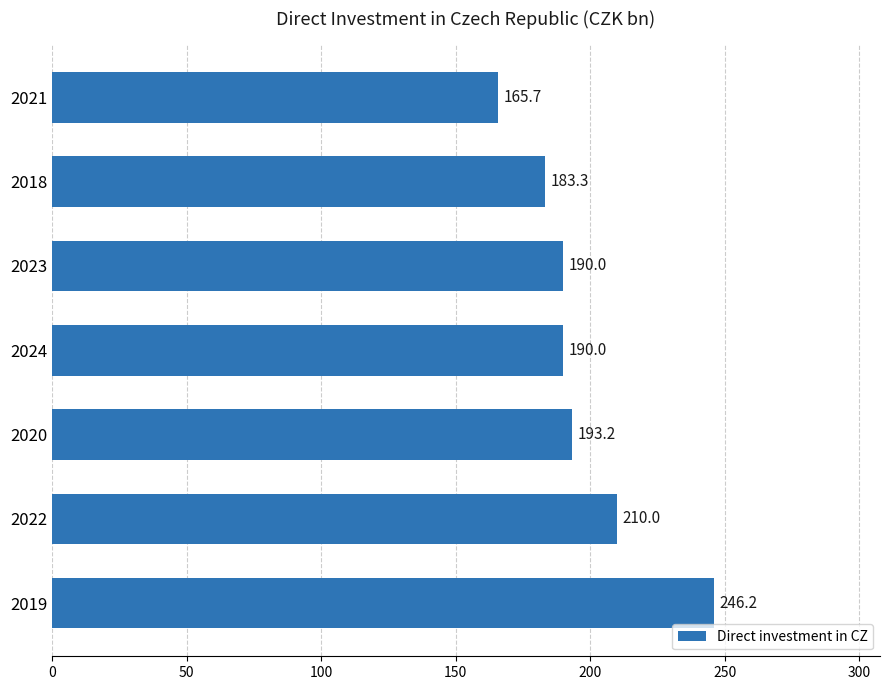

Reading top to bottom, what are all the values shown in this chart?

165.7	183.3	190.0	190.0	193.2	210.0	246.2